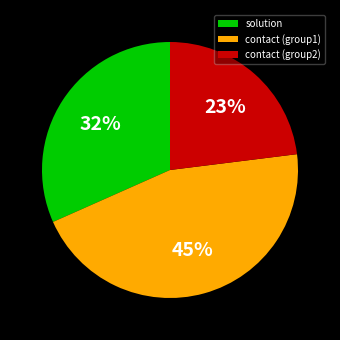

Combined, do contact (group2) and contact (group1) account for over 50%?

Yes